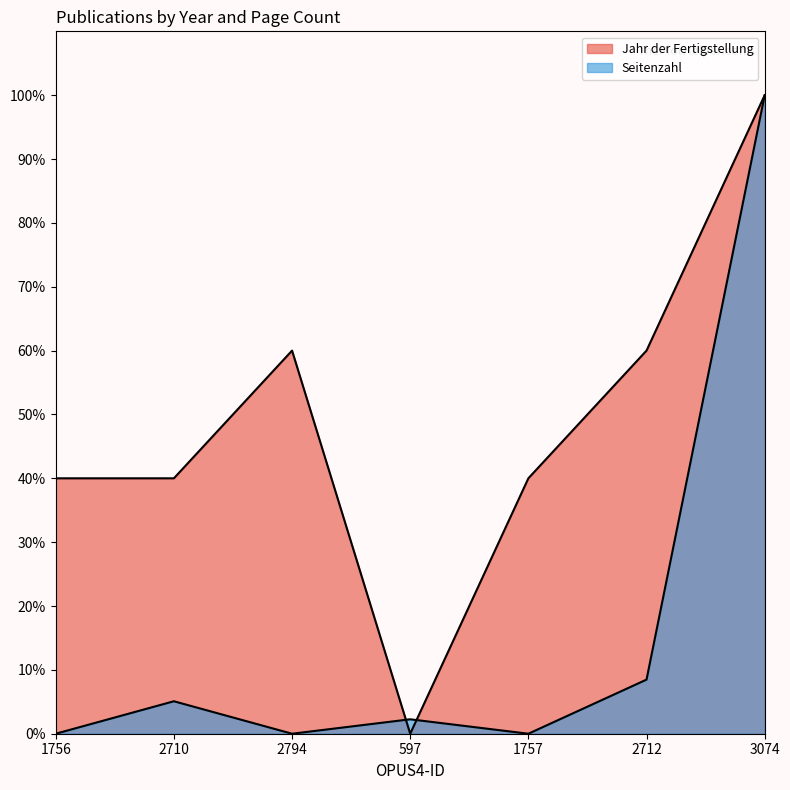

Does the chart have visible grid lines?

No